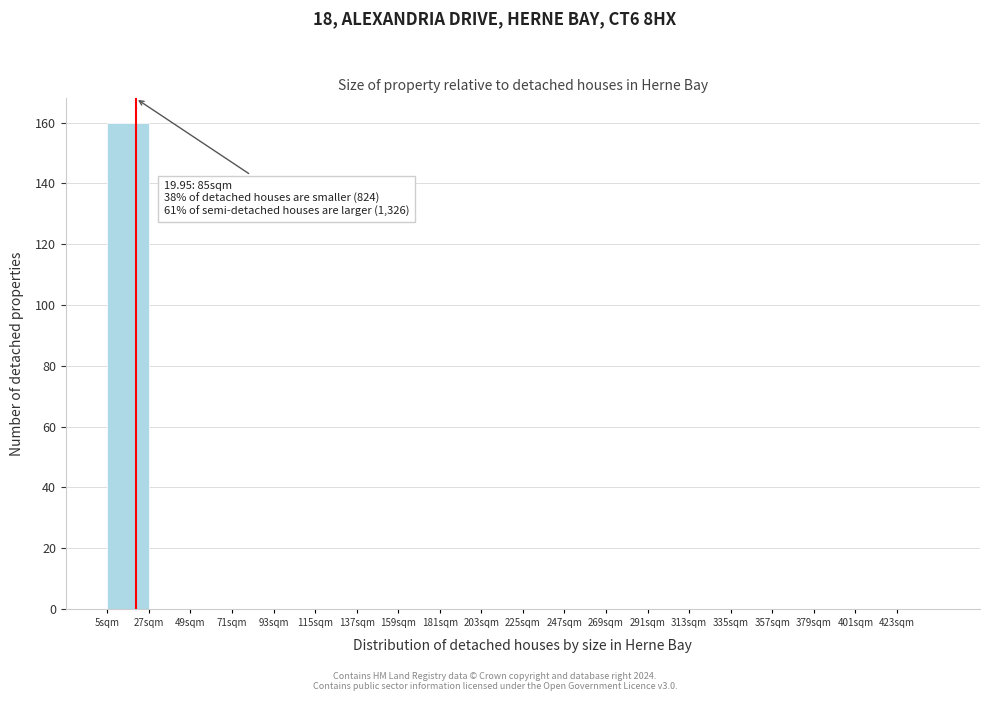

Which range on the x-axis has the tallest bar?

5 to 27